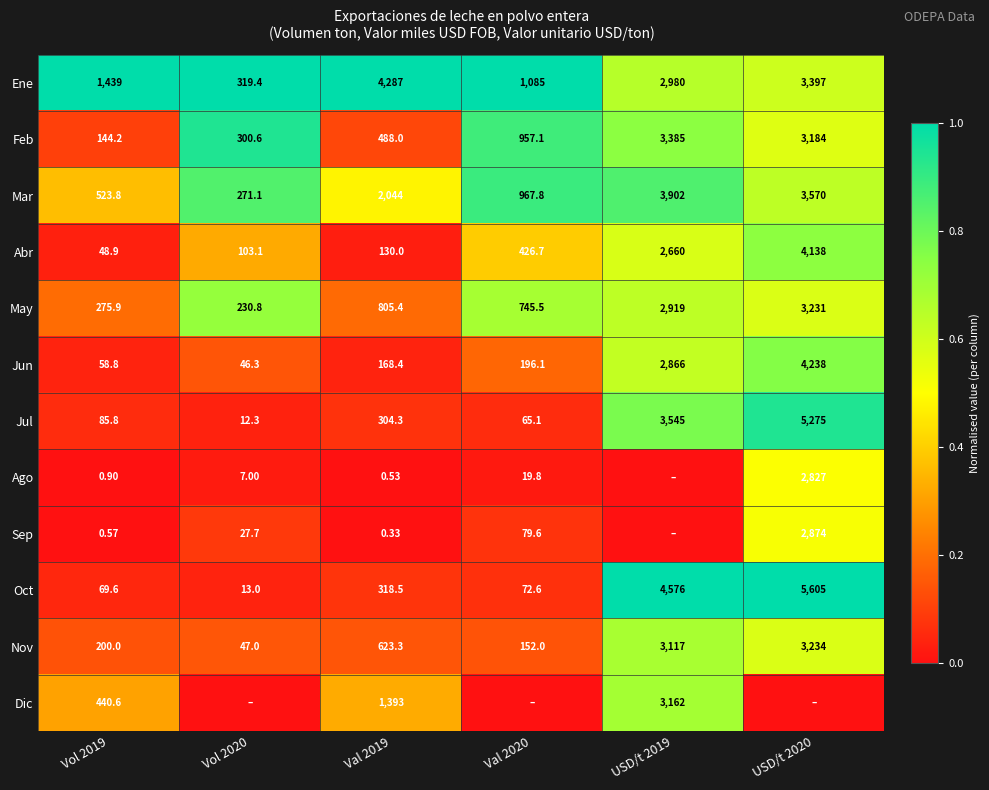

Is the value of Abr at Val 2020 greater than the value of Ene at USD/t 2019?

No